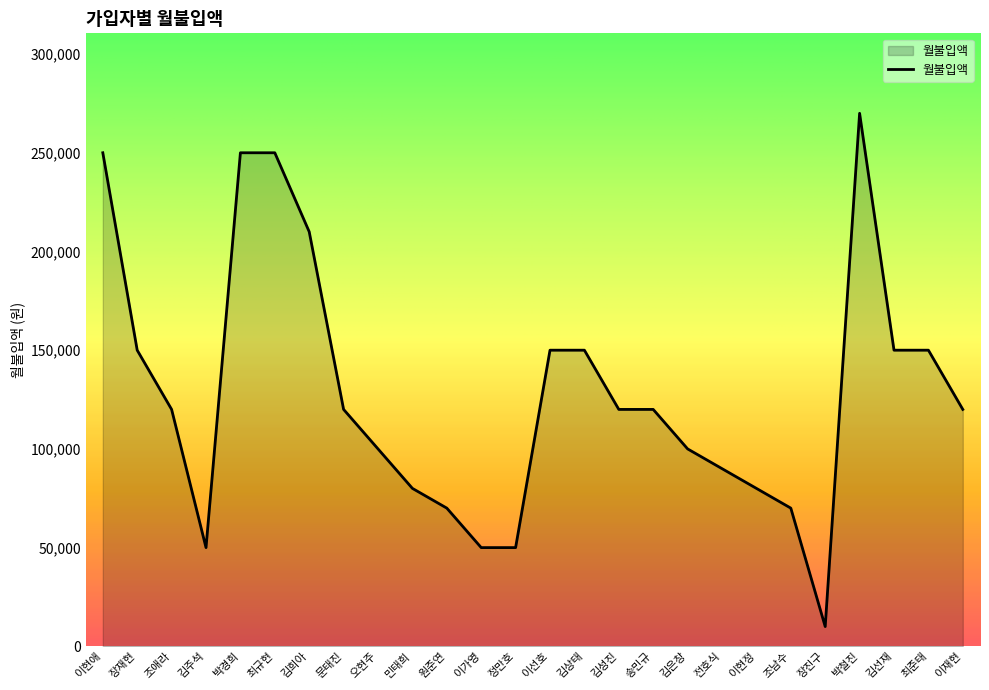

What is the difference between the maximum and minimum values?

260000